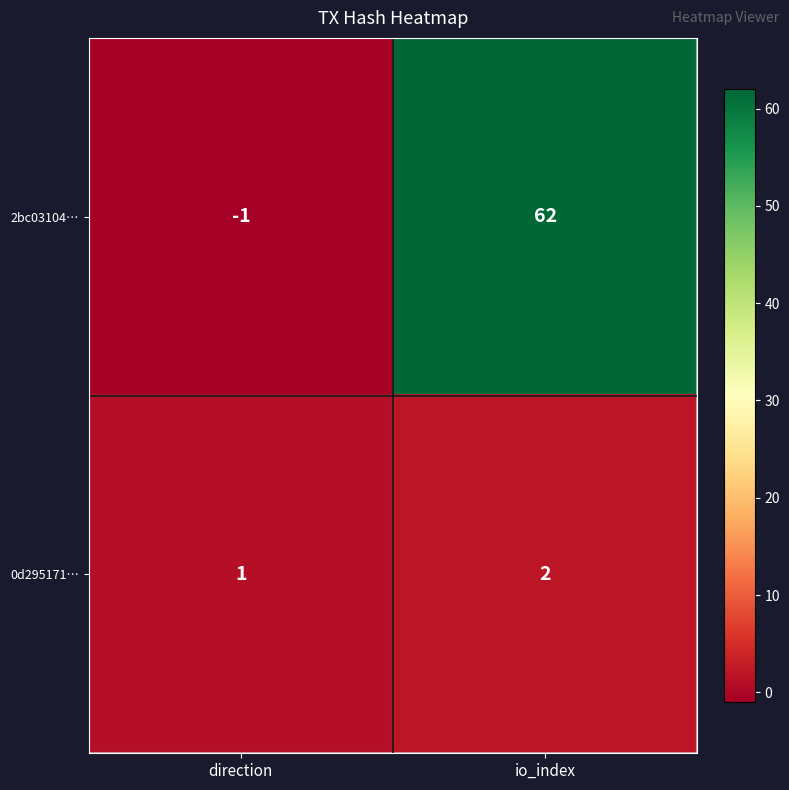

How many categories are shown in the chart?

2